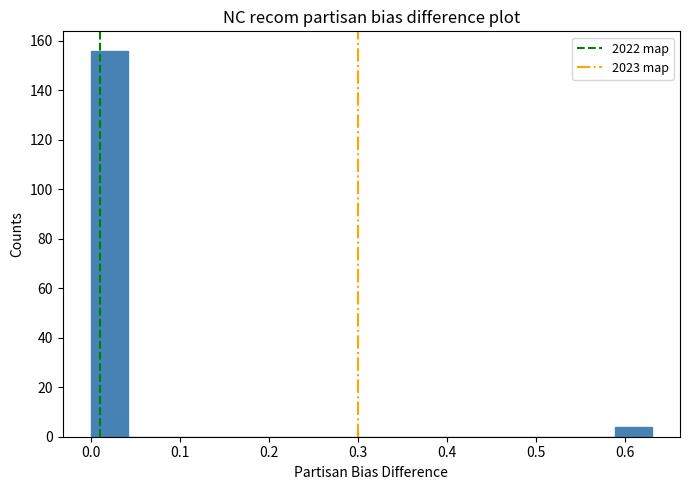

What is the height of the bar covering 0.000 to 0.042 on the x-axis? Neither the bar edges nor the heights are printed on the chart, so give them approximately, as read against the axes.

156